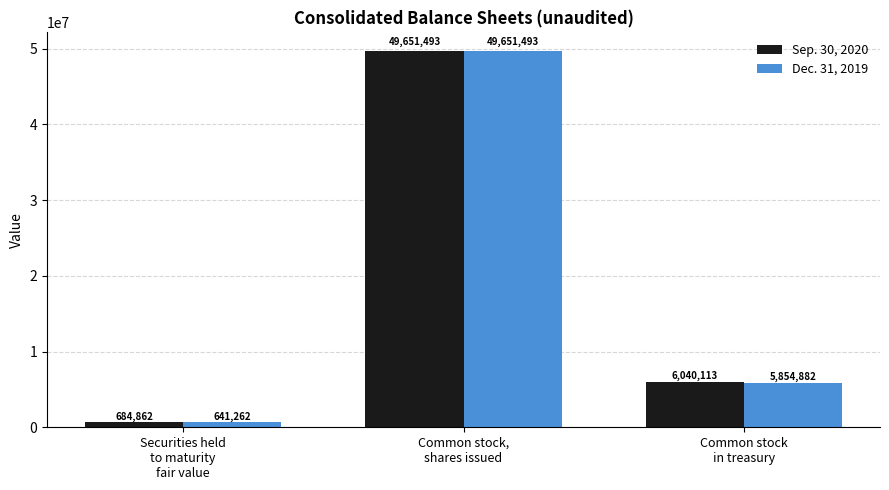

The value of Dec. 31, 2019 at Common stock
in treasury is 5854882. True or false?

True